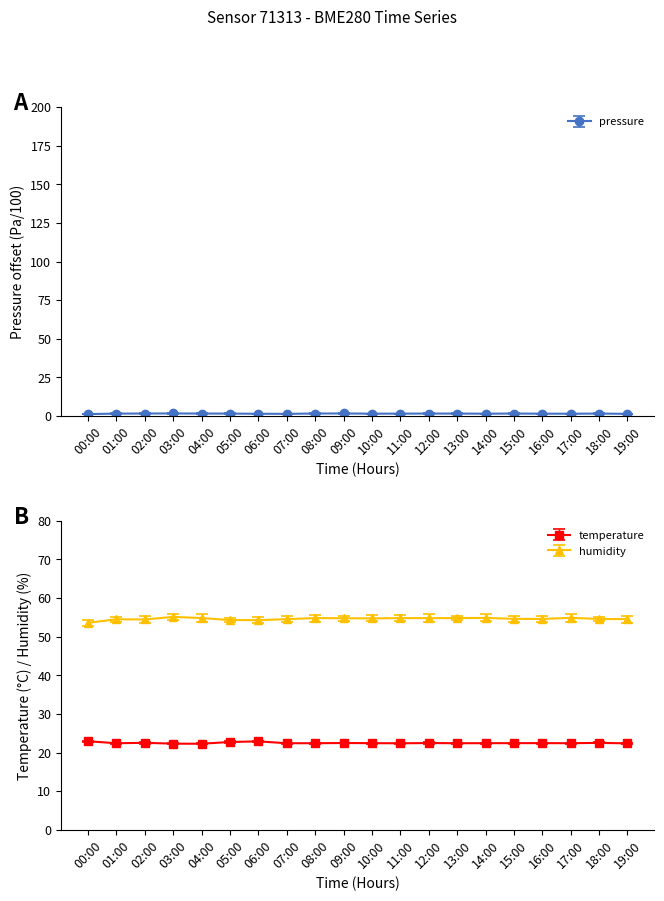

What is the sum of the temperature values at 10:00 and 01:00?

44.8